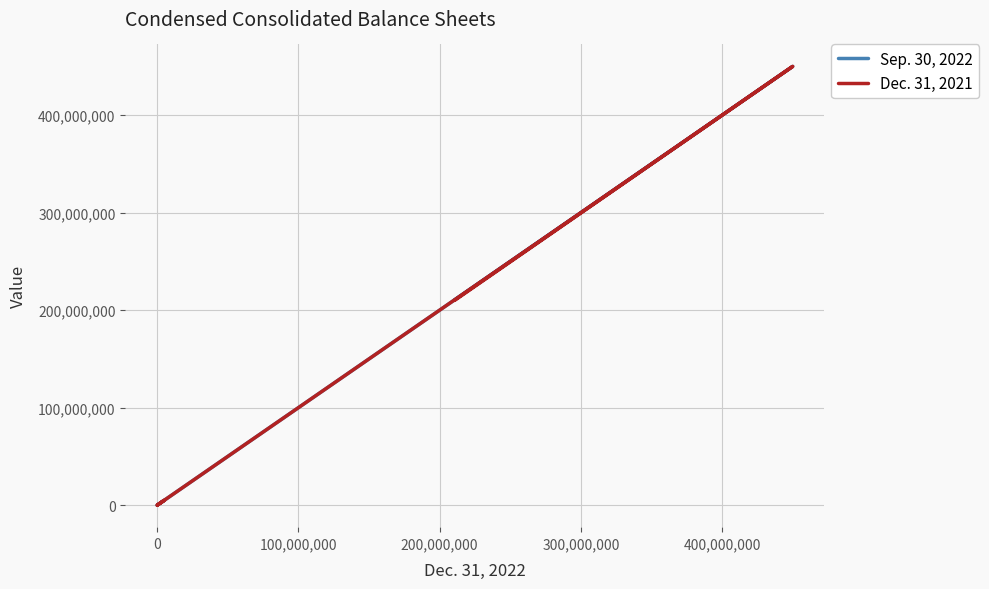

True or false: Sep. 30, 2022 and Dec. 31, 2021 cross at least once.

False